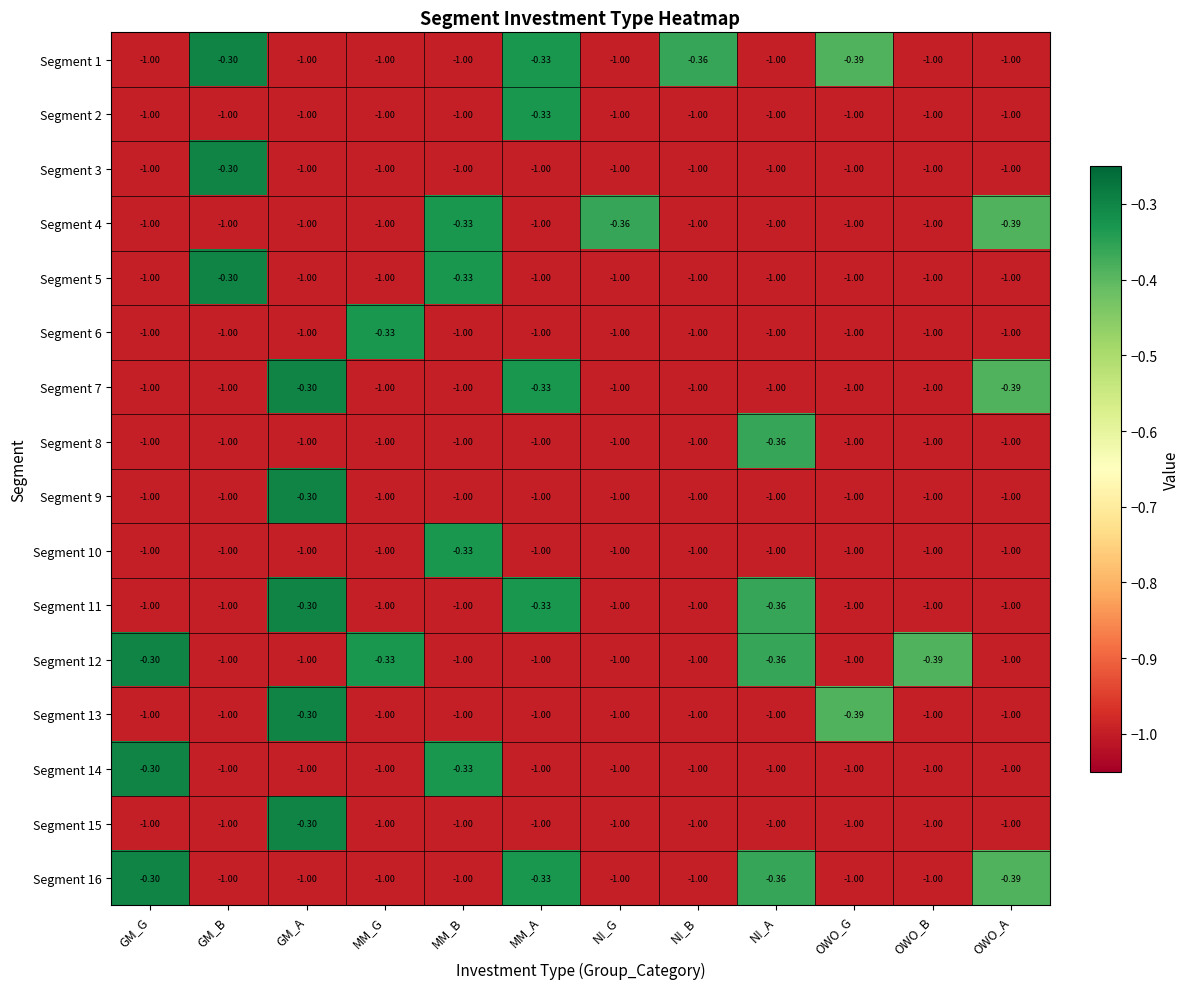

At which label is Segment 14 closest to 0?

GM_G